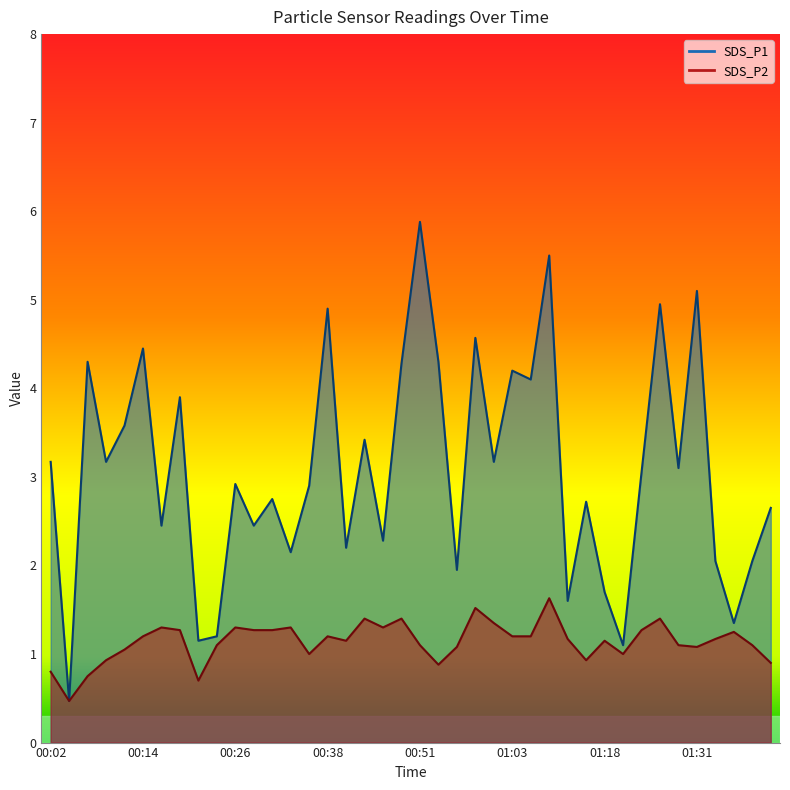

At which label does SDS_P2 reach its minimum?

00:04